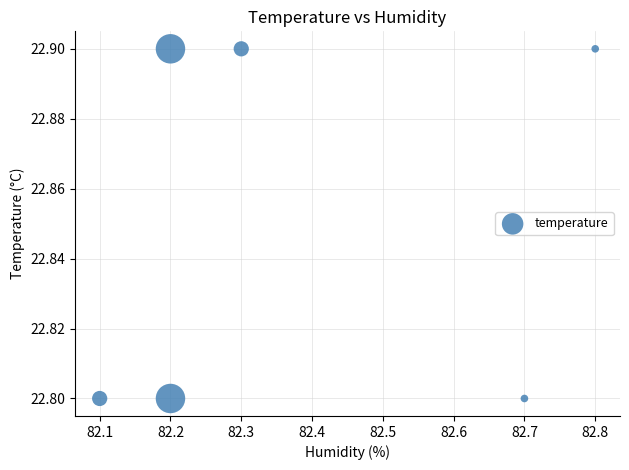

What is the average X value?

82.4